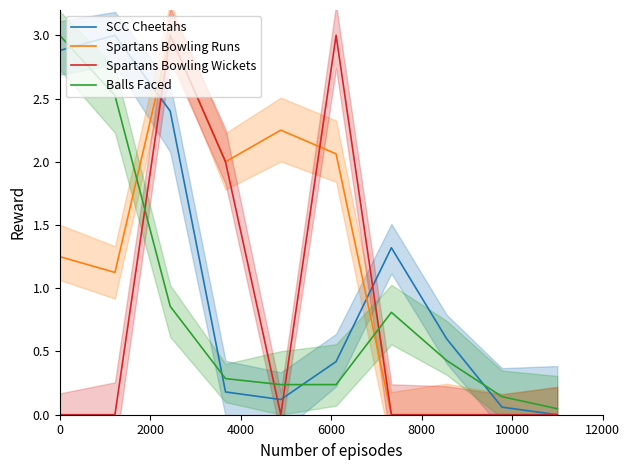

What is the highest value of the Balls Faced series?

3.0